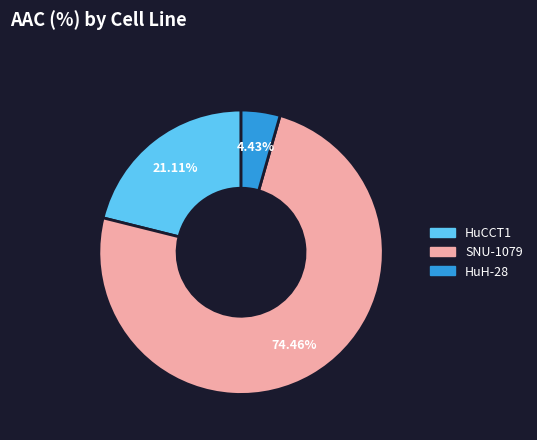

Does any single category account for the majority?

Yes